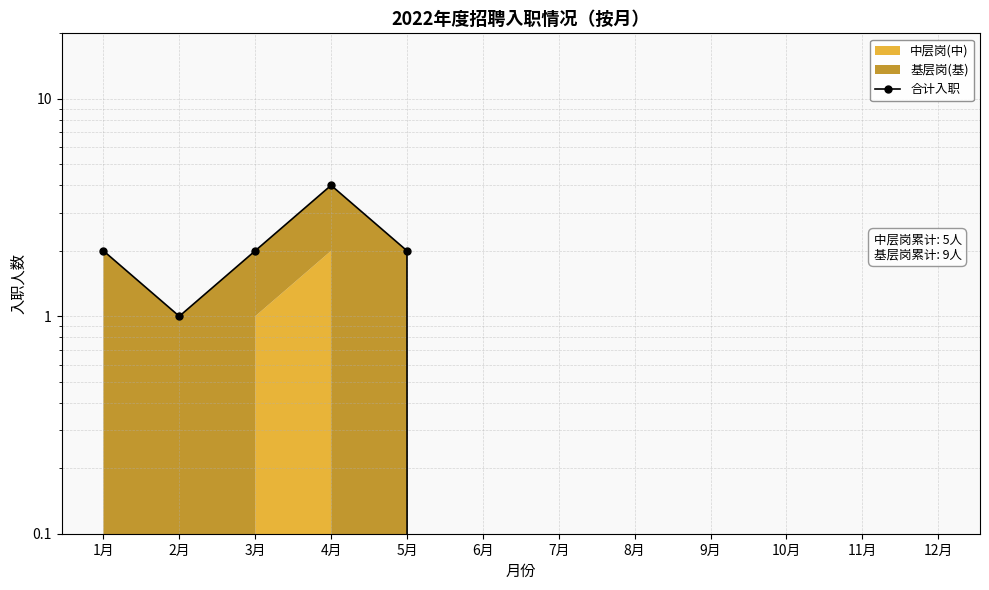

Where is the first local maximum?

4月